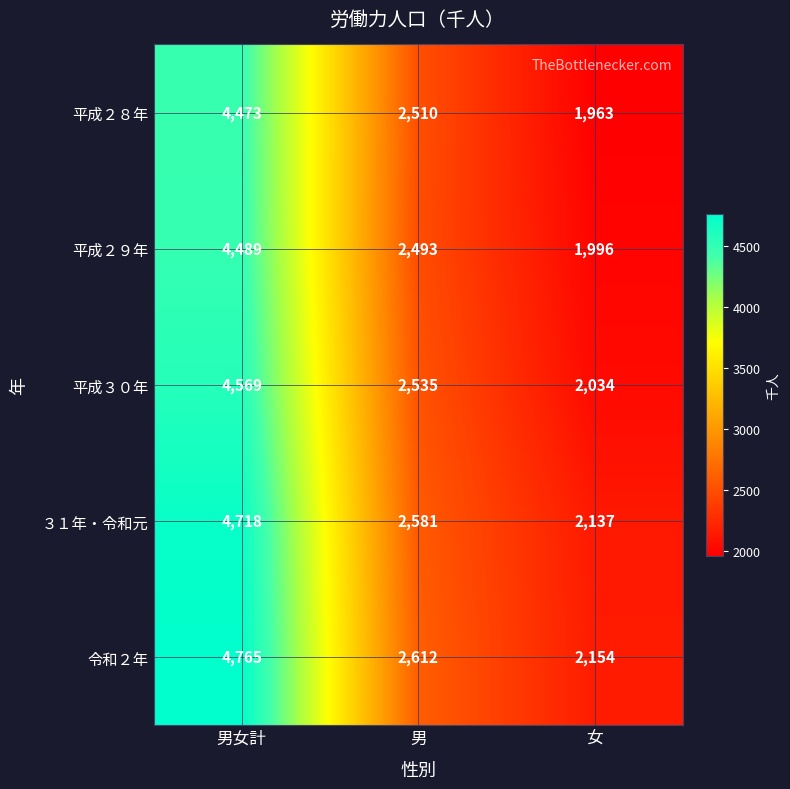

Between 男女計 and 男, which series saw the biggest shift?

令和２年